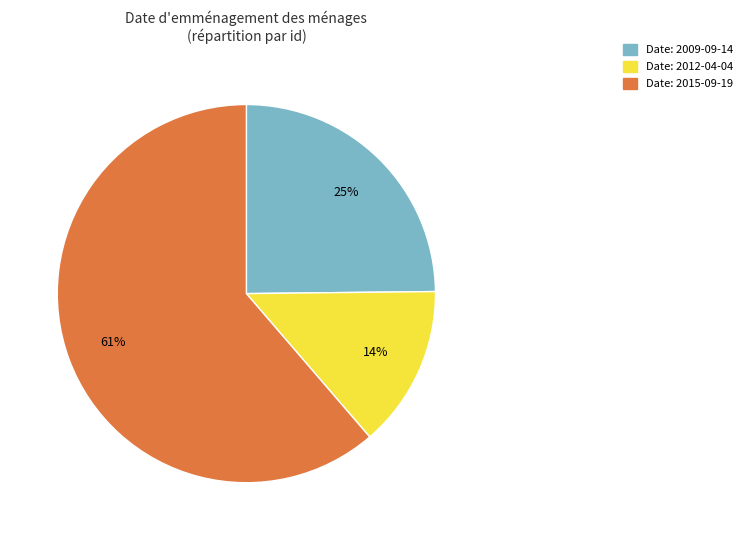

To the nearest percent, what is the average slice percentage?

33%